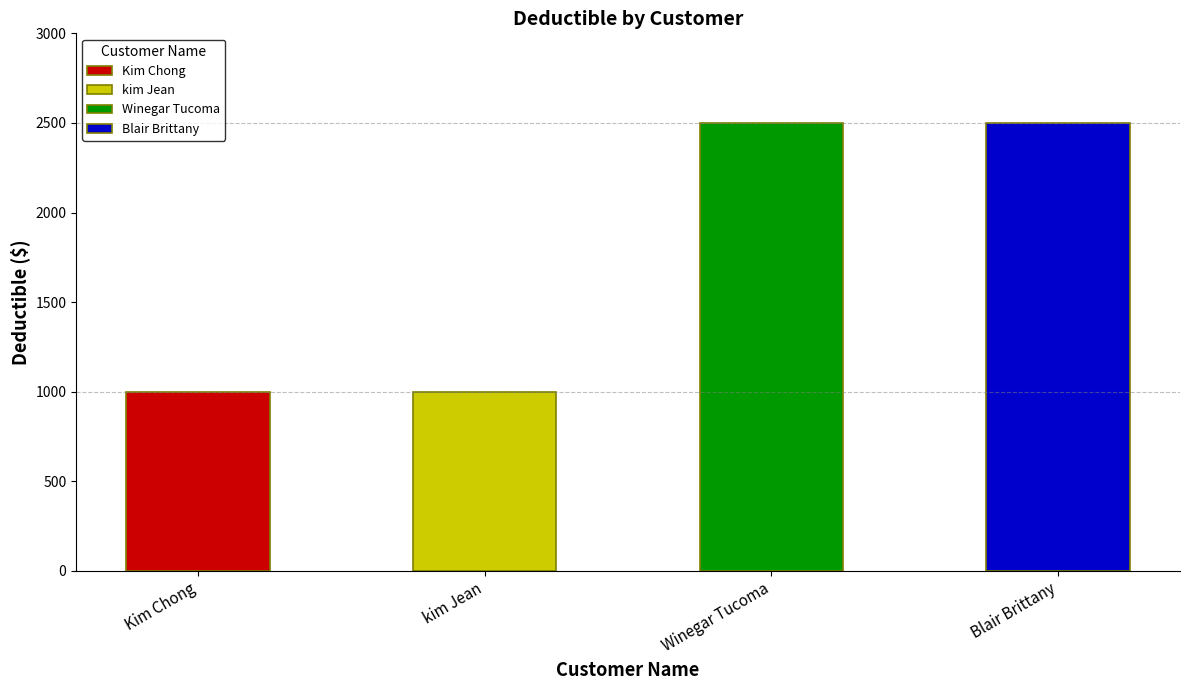

Reading right to left, what are all the values shown in this chart?

Blair Brittany=2500	Winegar Tucoma=2500	kim Jean=1000	Kim Chong=1000